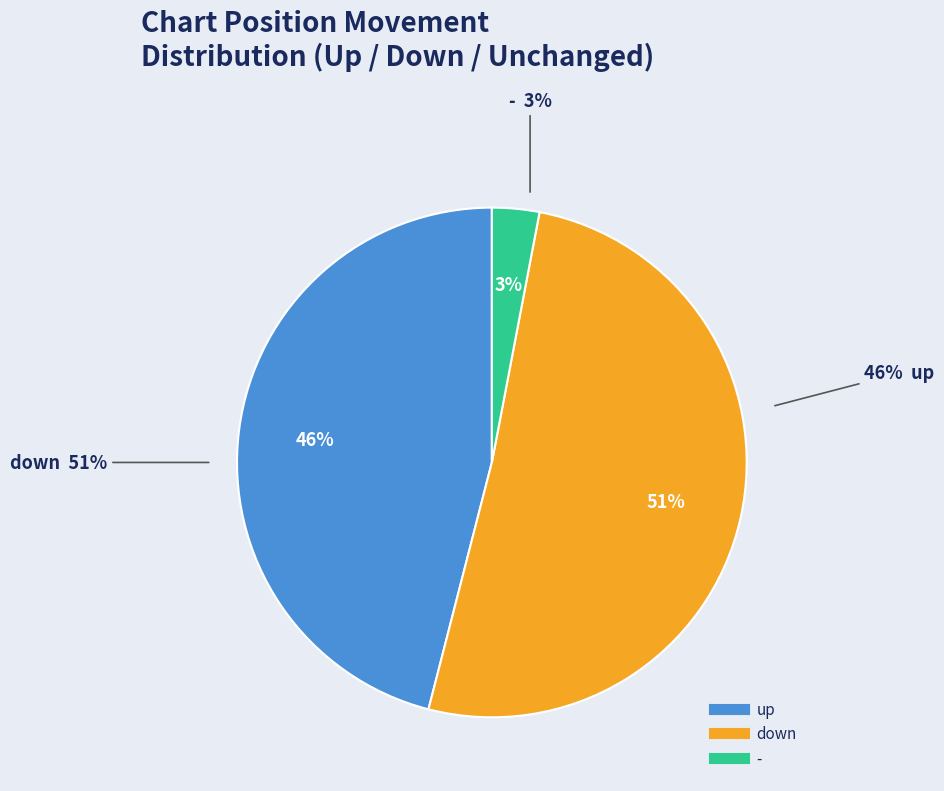

What is the ratio of the value at up to the value at -?

15.3